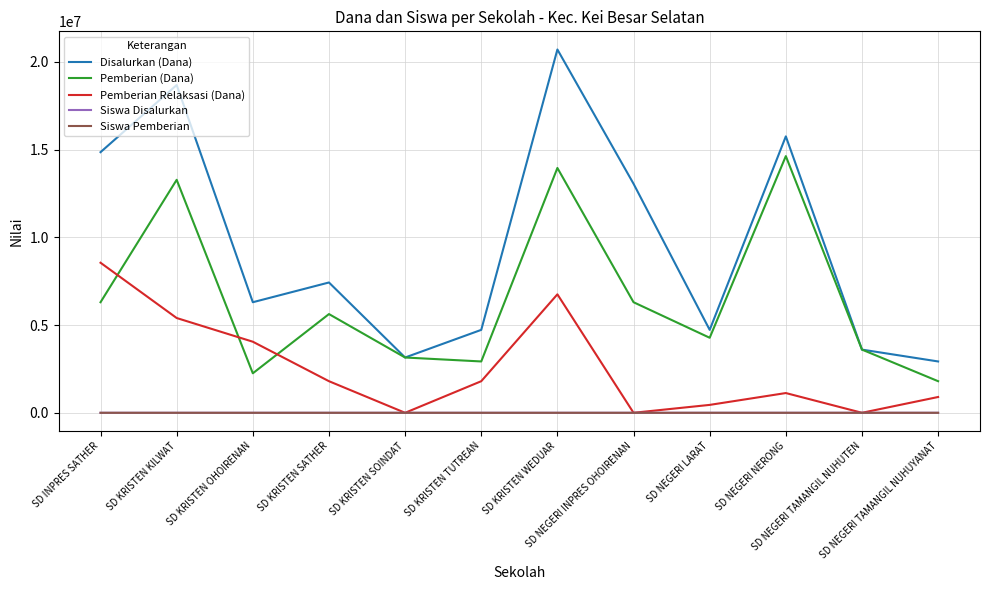

What is the maximum value shown in the chart?

20700000